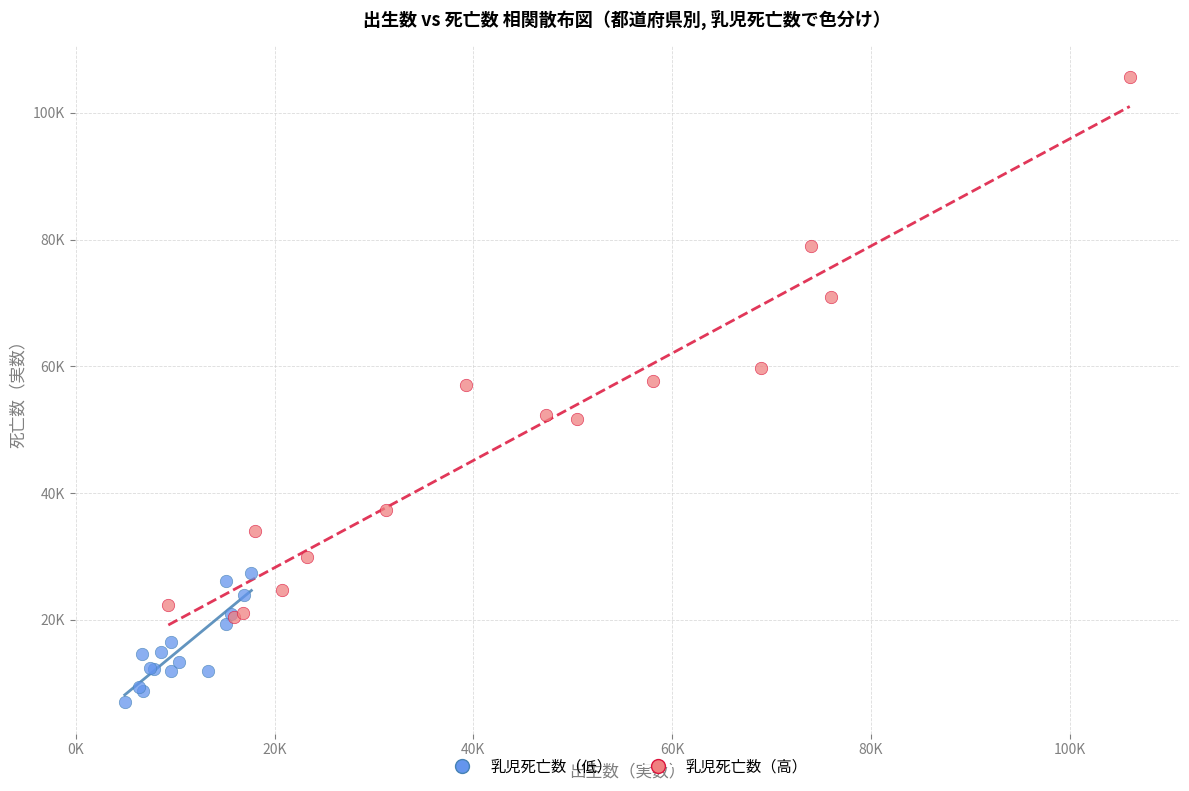

What are all the series names shown in the legend?

乳児死亡数（低）, 乳児死亡数（高）